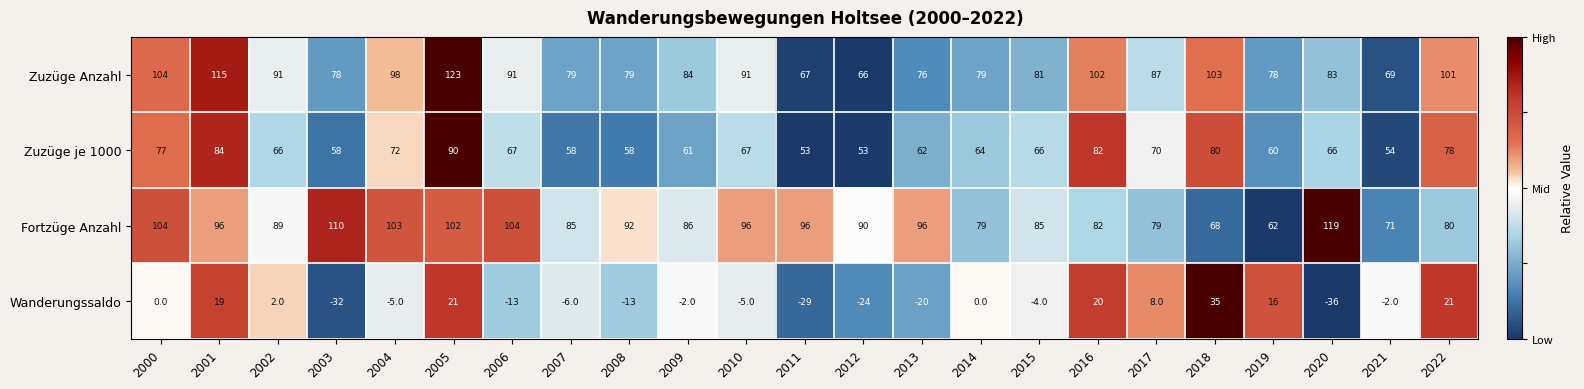

What is the greatest value displayed?

123